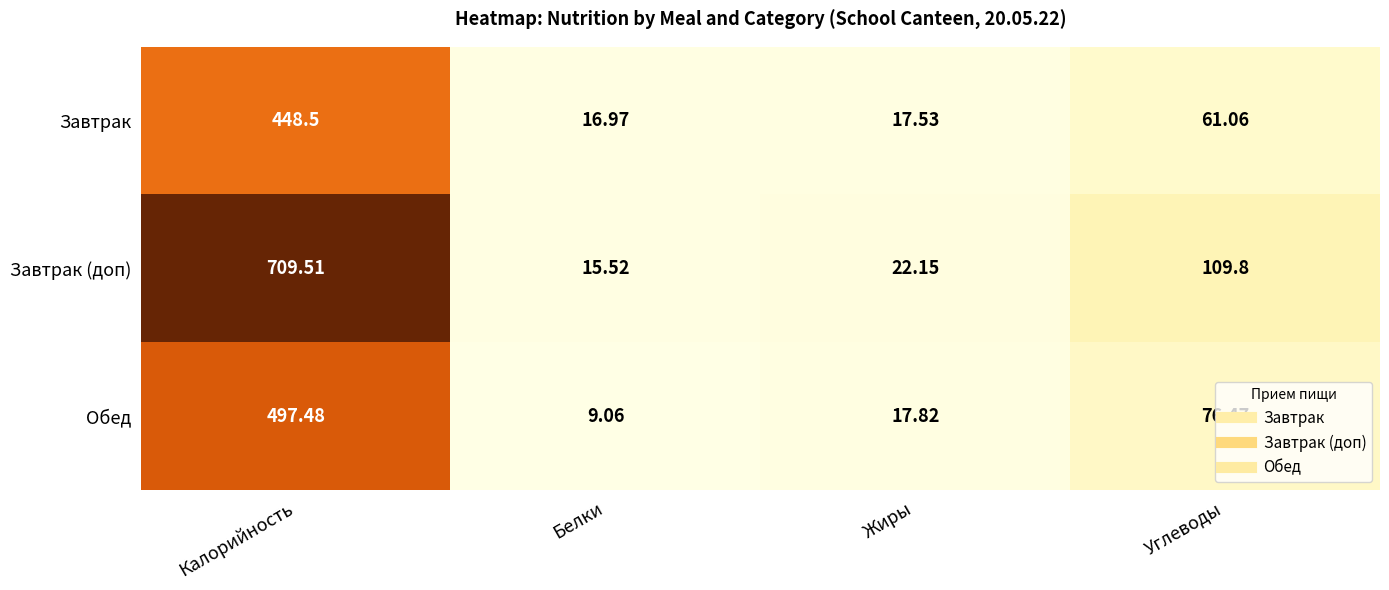

At which label does Завтрак reach its minimum?

Белки